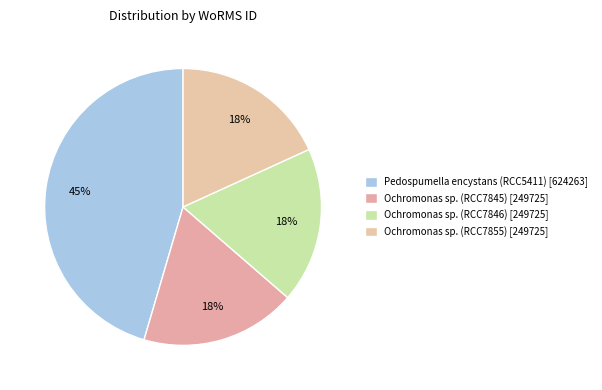

To the nearest percent, what percentage of the pie is Ochromonas sp. (RCC7855)?

18%